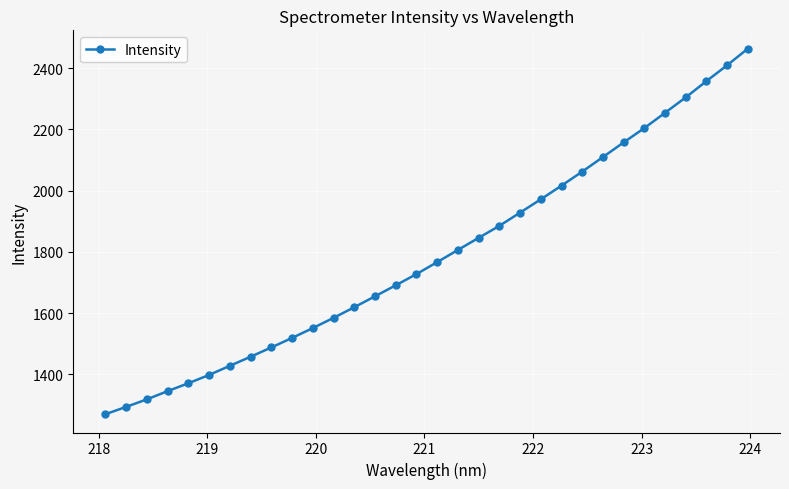

True or false: the data has more than 2 interior local peaks.

False